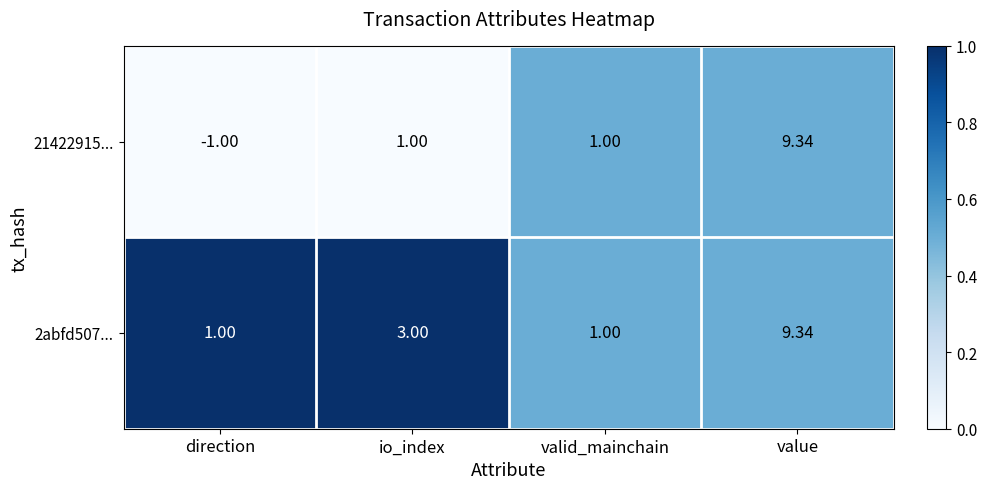

Count the number of categories in the chart.

4